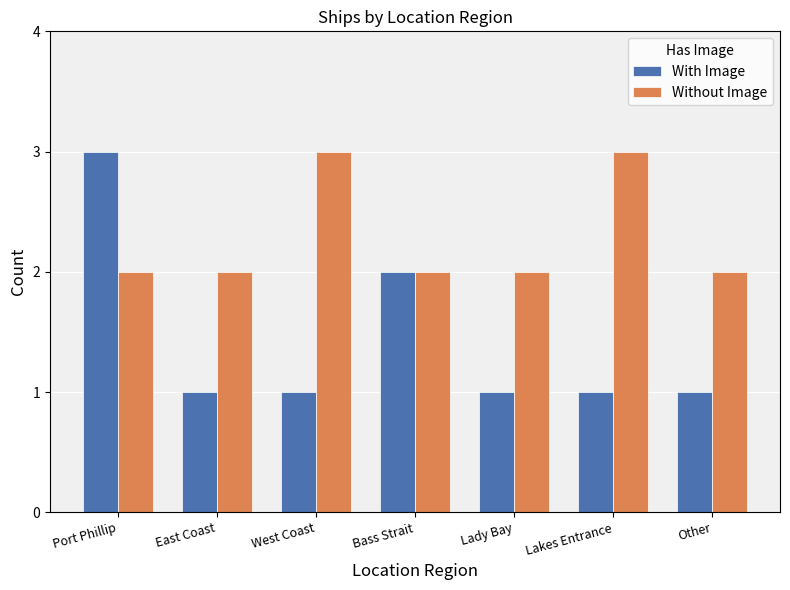

What is the total value across all series at Bass Strait?

4